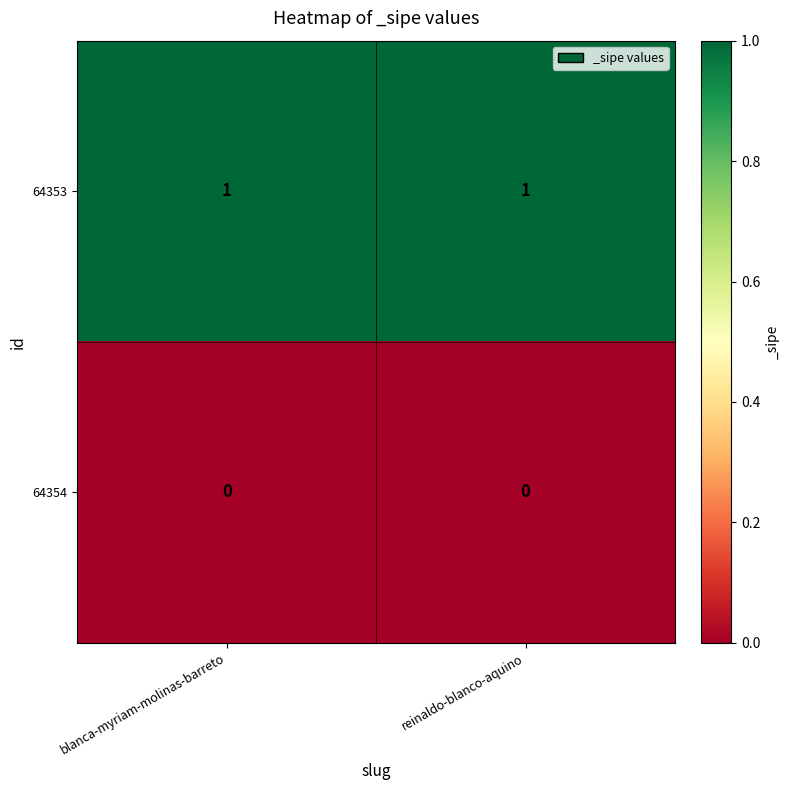

True or false: 64354 has a value of 0 at blanca-myriam-molinas-barreto.

True